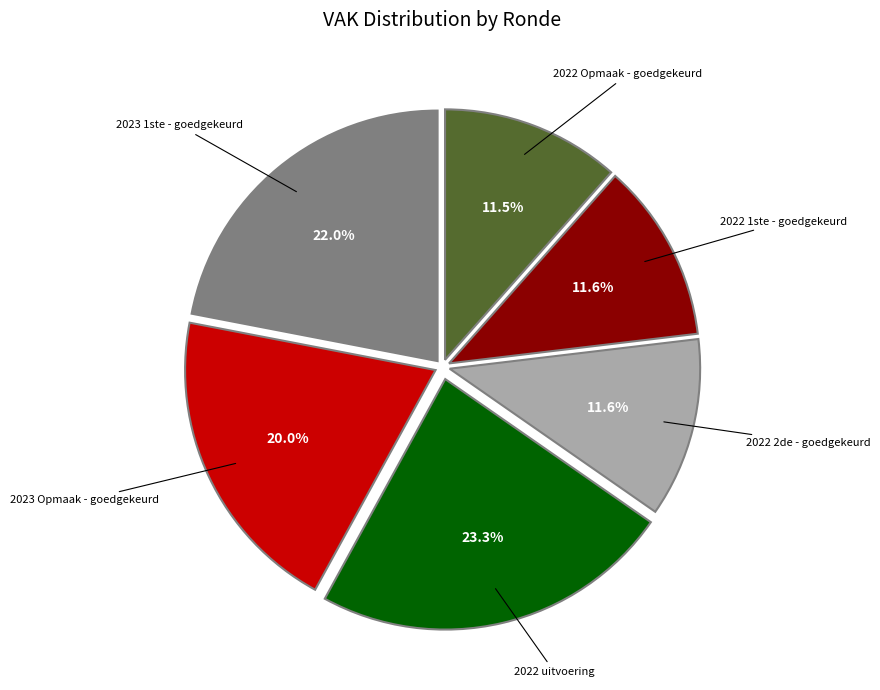

Does any single category account for the majority?

No